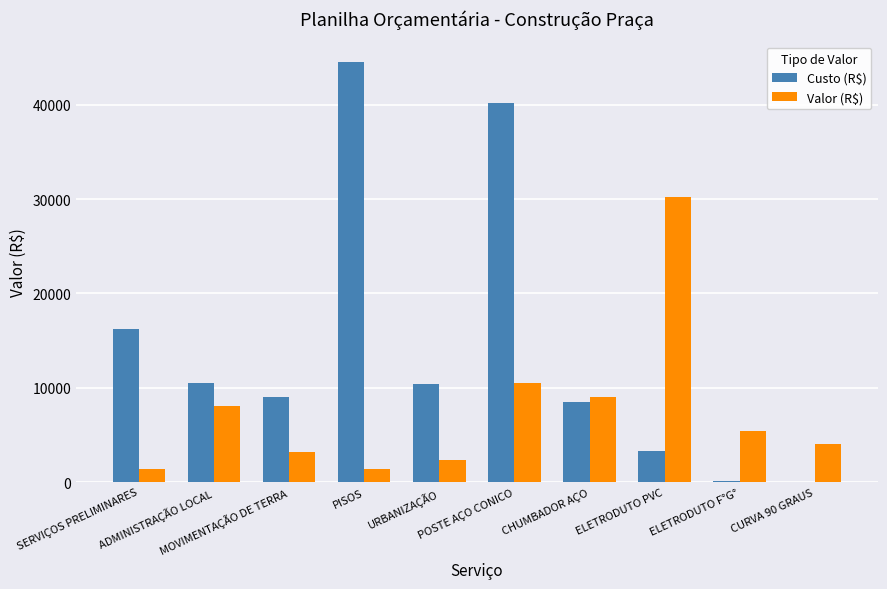

Is it true that Custo (R$) equals 24532.3 at SERVIÇOS PRELIMINARES?

False